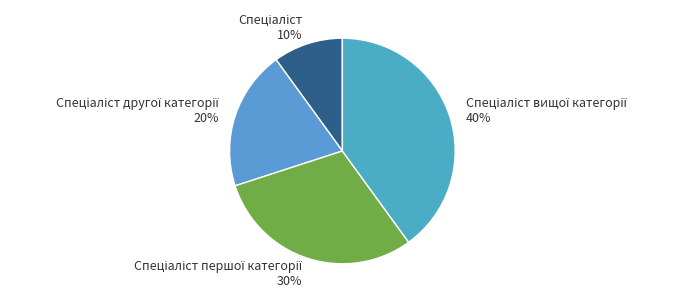

How many slices are in this pie chart?

4